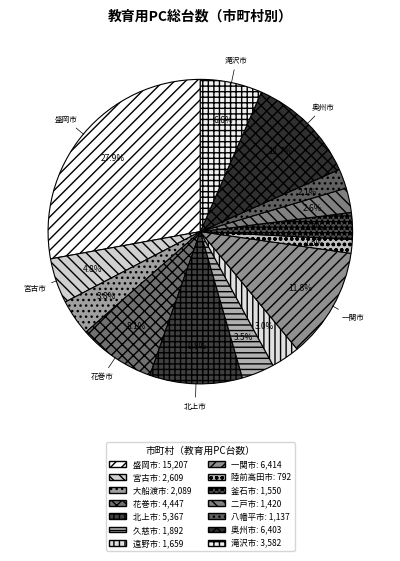

To the nearest percent, what portion does 八幡平市 represent?

2%